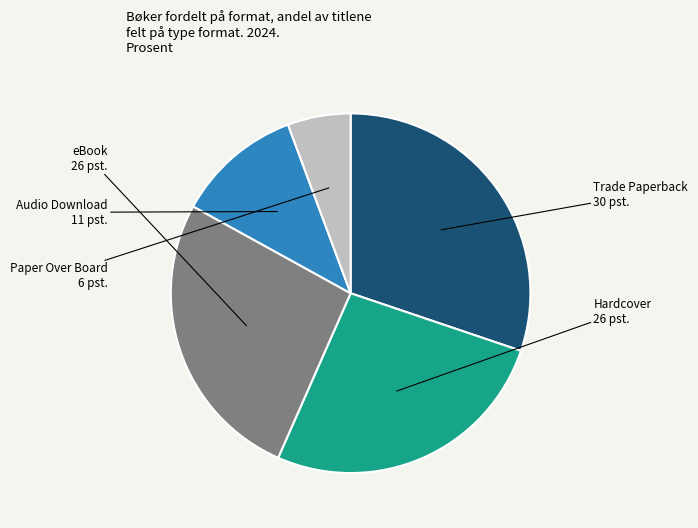

True or false: Hardcover accounts for 40% of the total.

False